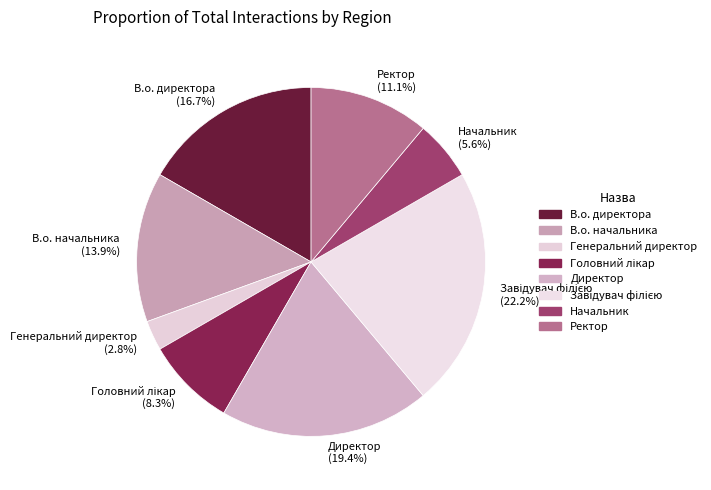

Is it true that Начальник is 6% of the pie?

True